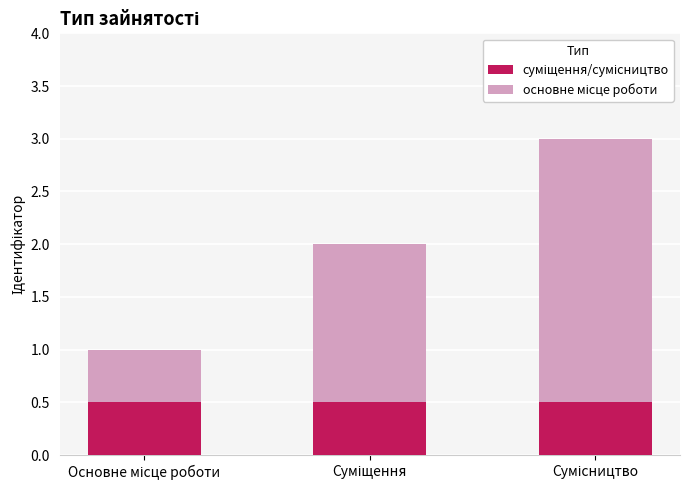

List the series in order of their peak value, lowest first.

суміщення/сумісництво, основне місце роботи